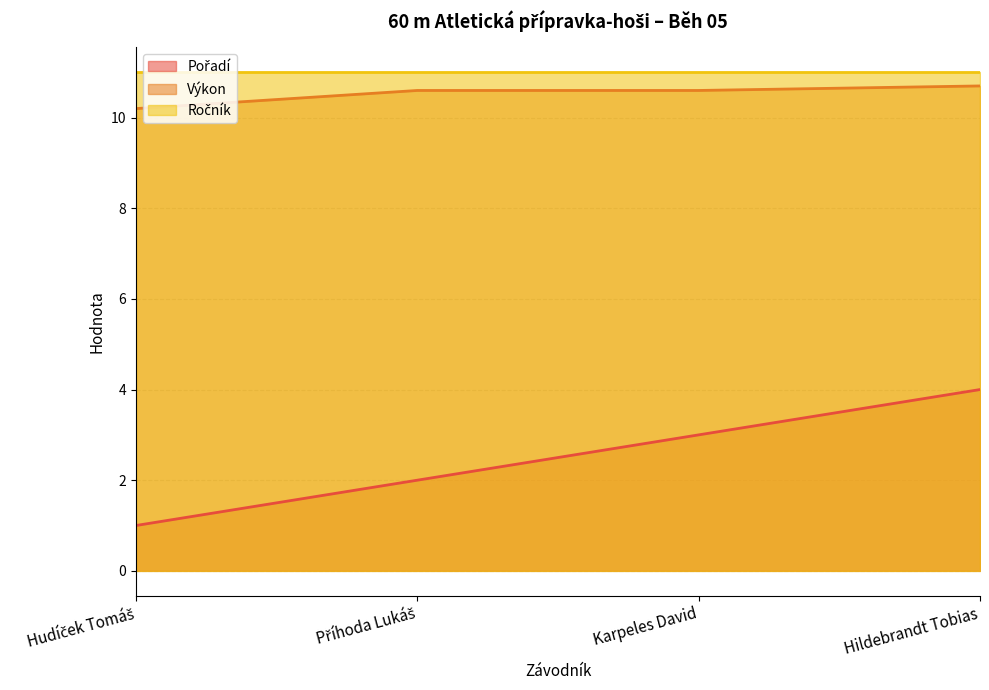

What position from the right is Hildebrandt Tobias?

1